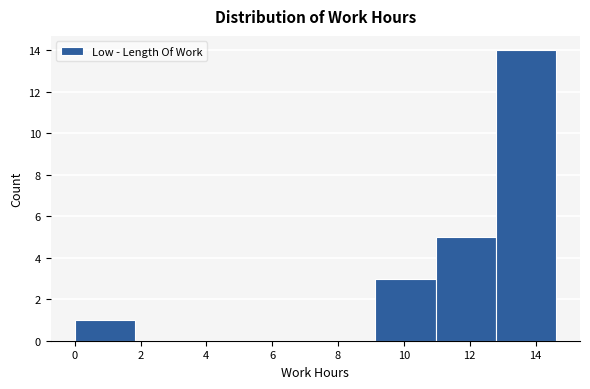

How tall is the bar that spans 11.0 to 12.8 on the x-axis? Neither the bar edges nor the heights are printed on the chart, so give them approximately, as read against the axes.

5